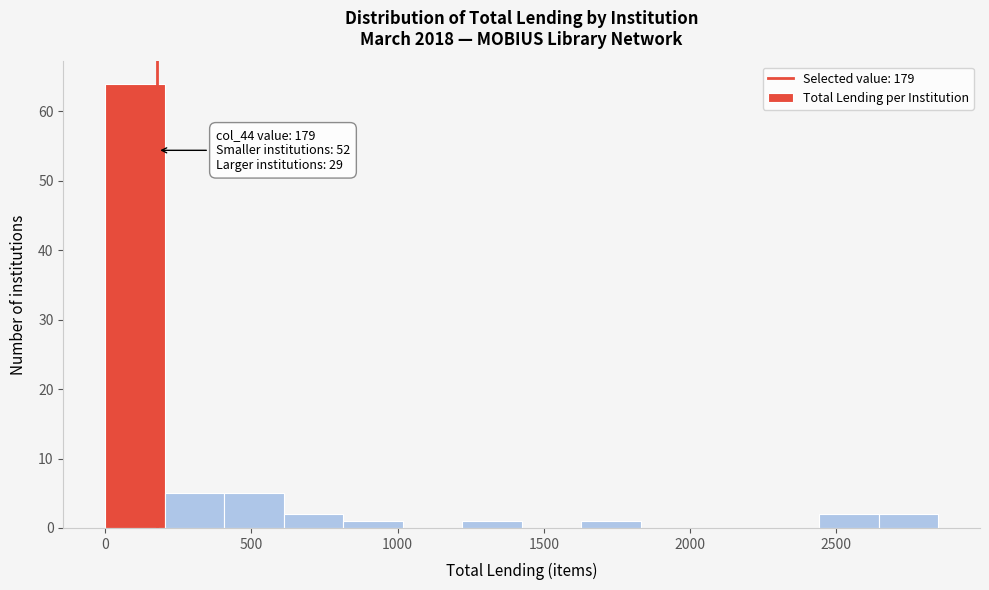

Over which range of the x-axis is the bar tallest?

0 to 200